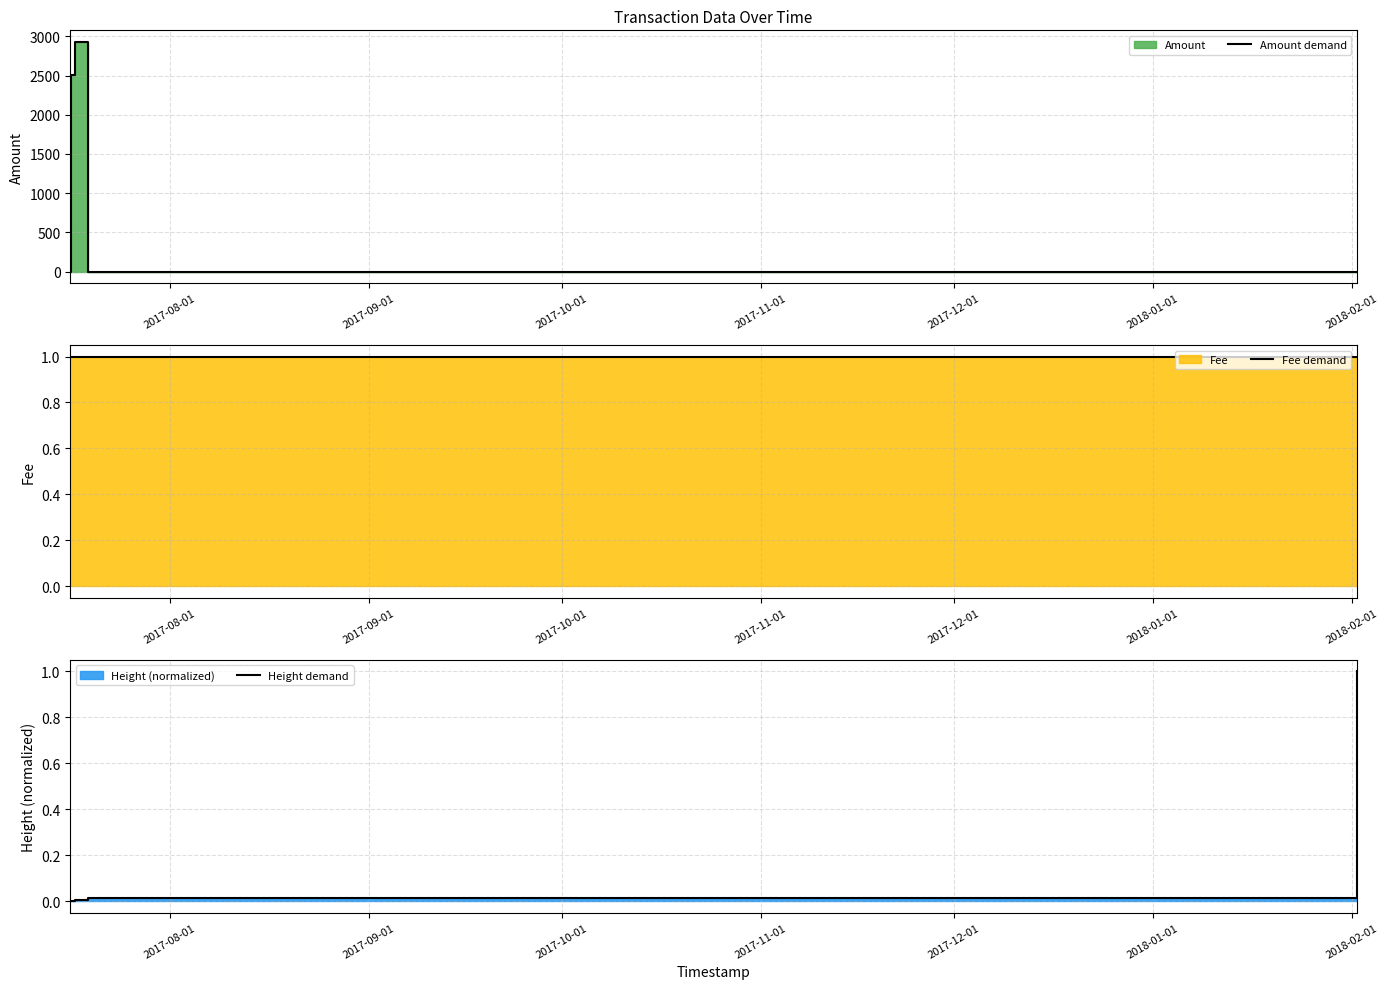

What is the average value of the Fee demand series?

1.0